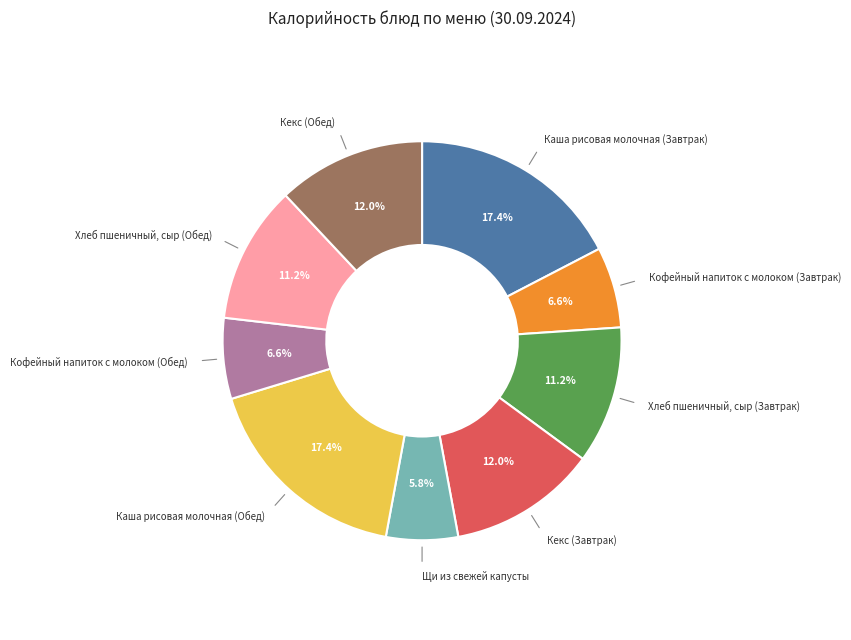

What percentage is the Каша рисовая молочная (Обед) slice, to the nearest percent?

17%